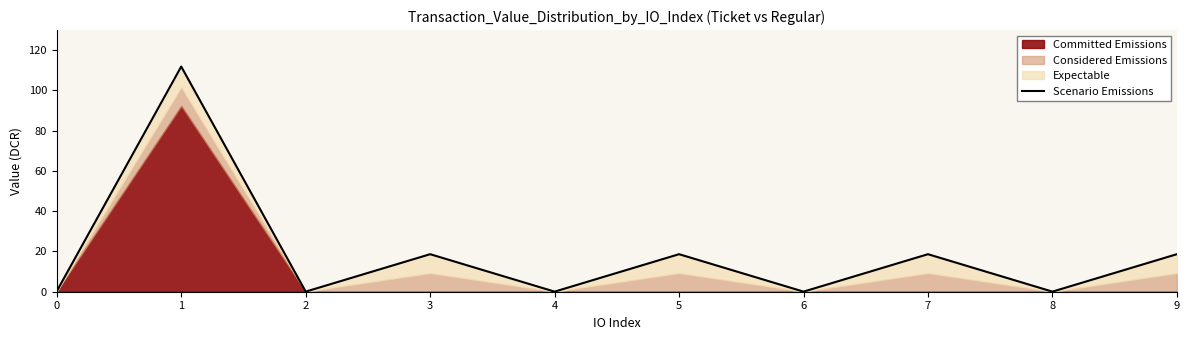

What is the change in value from 1 to 4?

-111.8